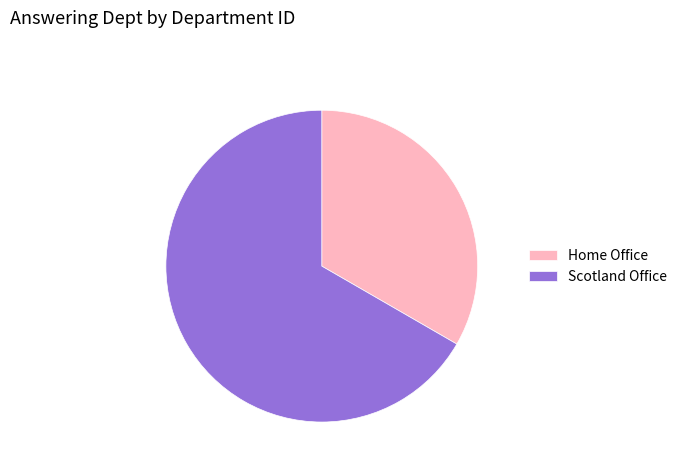

Which has a higher value, Home Office or Scotland Office?

Scotland Office